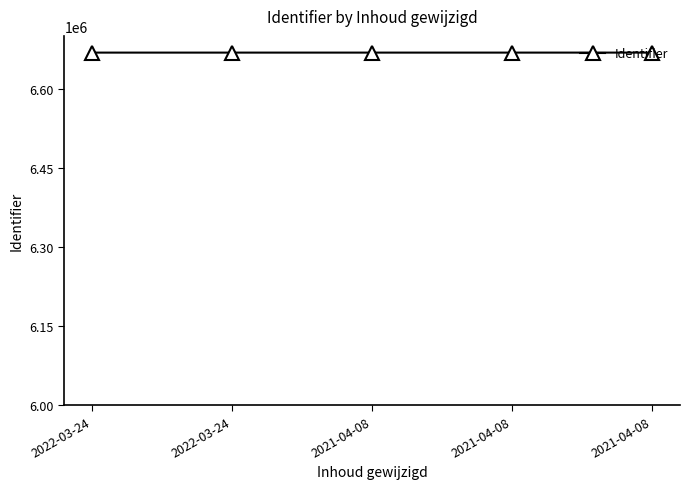

What value does the data have at 2021-04-08, to the nearest 5?

6668335